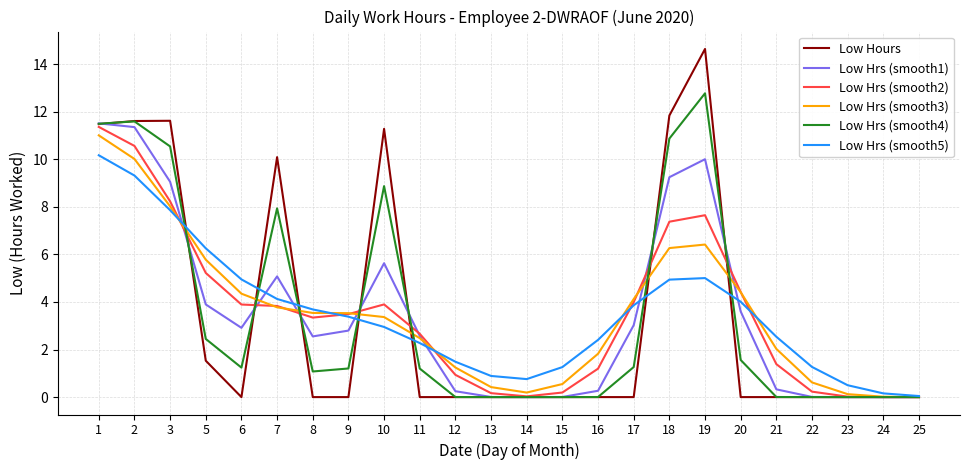

Is the value of Low Hrs (smooth2) at 1 greater than the value of Low Hrs (smooth1) at 25?

Yes